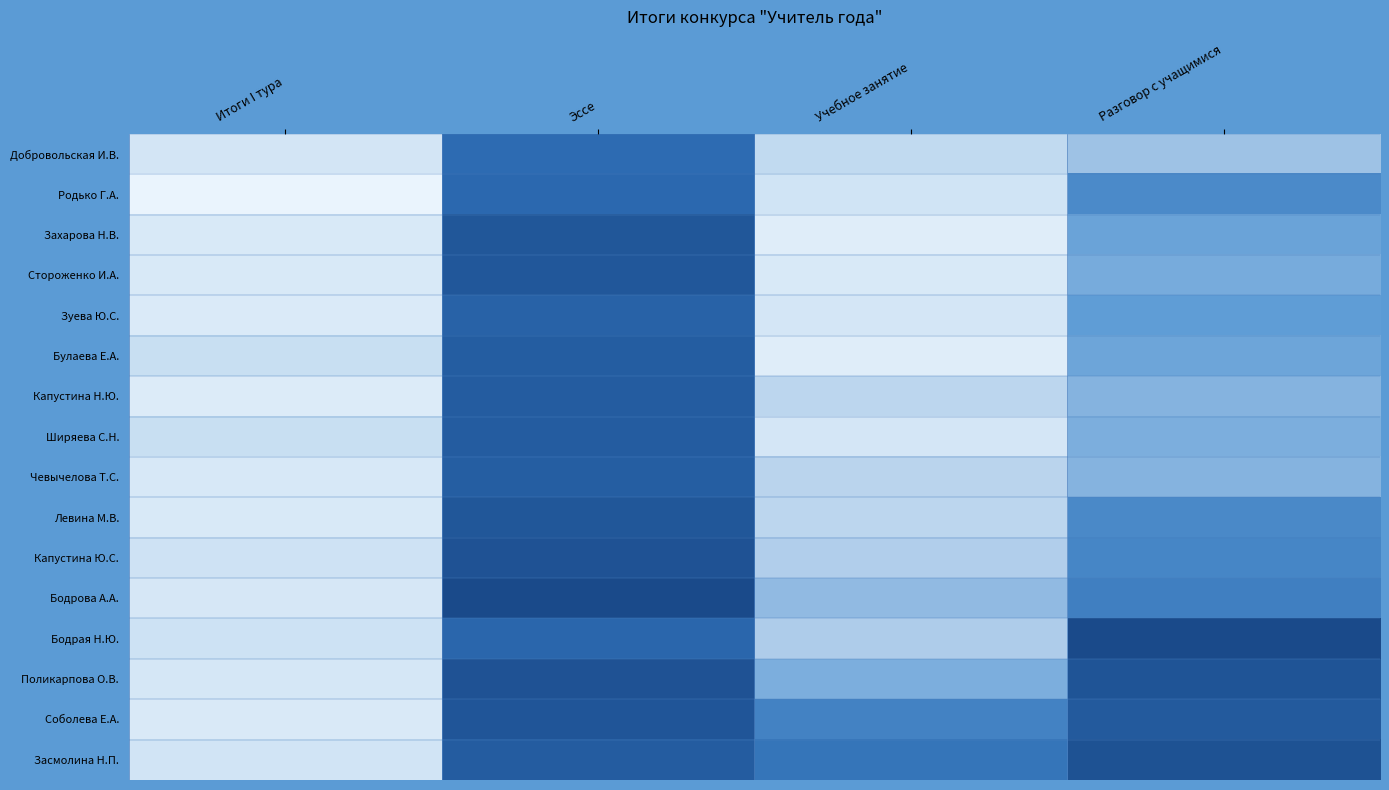

List the series in order of their peak value, lowest first.

Бодрая Н.Ю., Капустина Ю.С., Засмолина Н.П., Добровольская И.В., Ширяева С.Н., Поликарпова О.В., Бодрова А.А., Чевычелова Т.С., Стороженко И.А., Левина М.В., Соболева Е.А., Зуева Ю.С., Капустина Н.Ю., Булаева Е.А., Захарова Н.В., Родько Г.А.